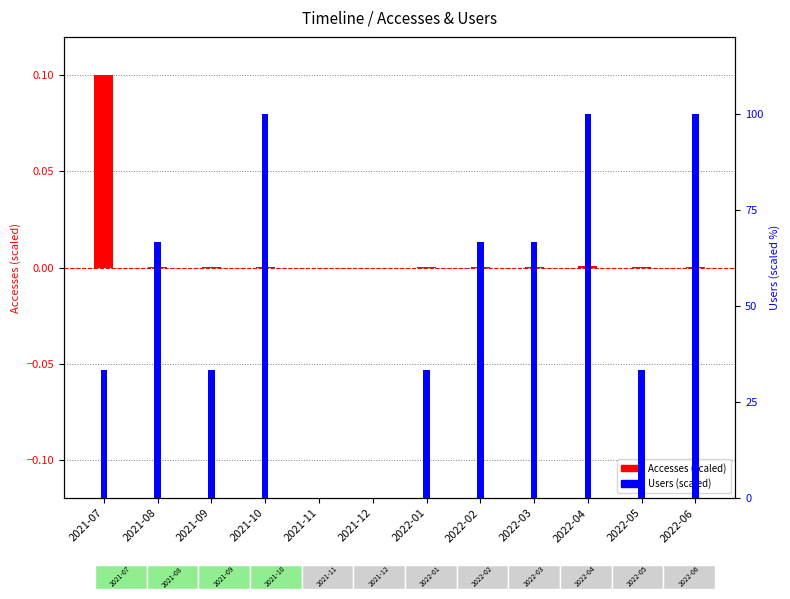

List the labels in order of Users (scaled) value, largest first.

2021-10, 2022-04, 2022-06, 2021-08, 2022-02, 2022-03, 2021-07, 2021-09, 2022-01, 2022-05, 2021-11, 2021-12